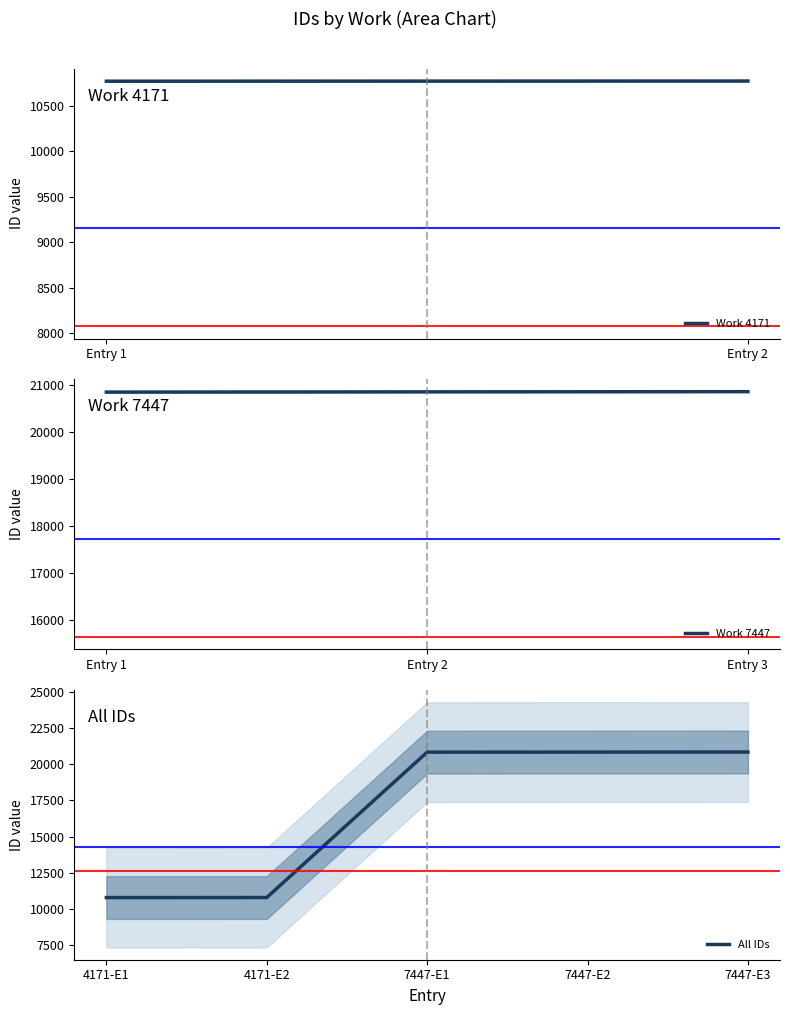

What is the difference between the second highest and minimum values?

10081